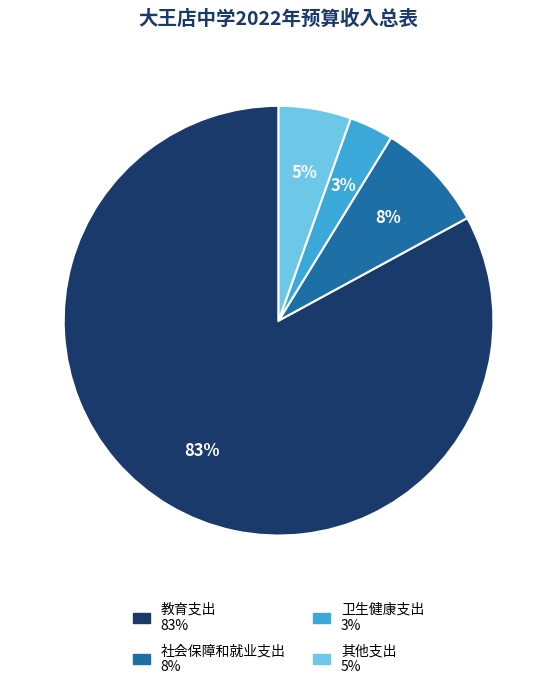

How many slices are in this pie chart?

4